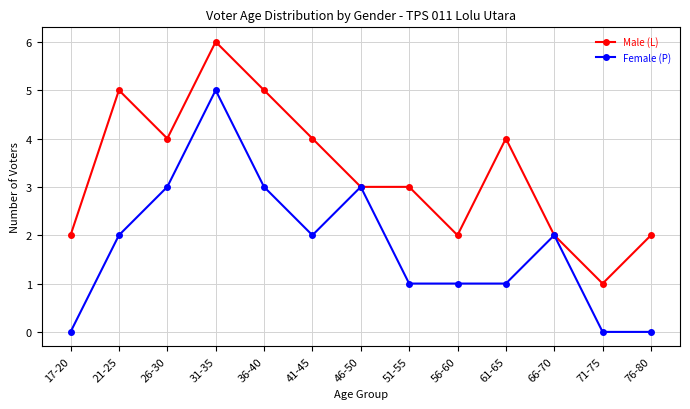

What position from the left is 76-80?

13